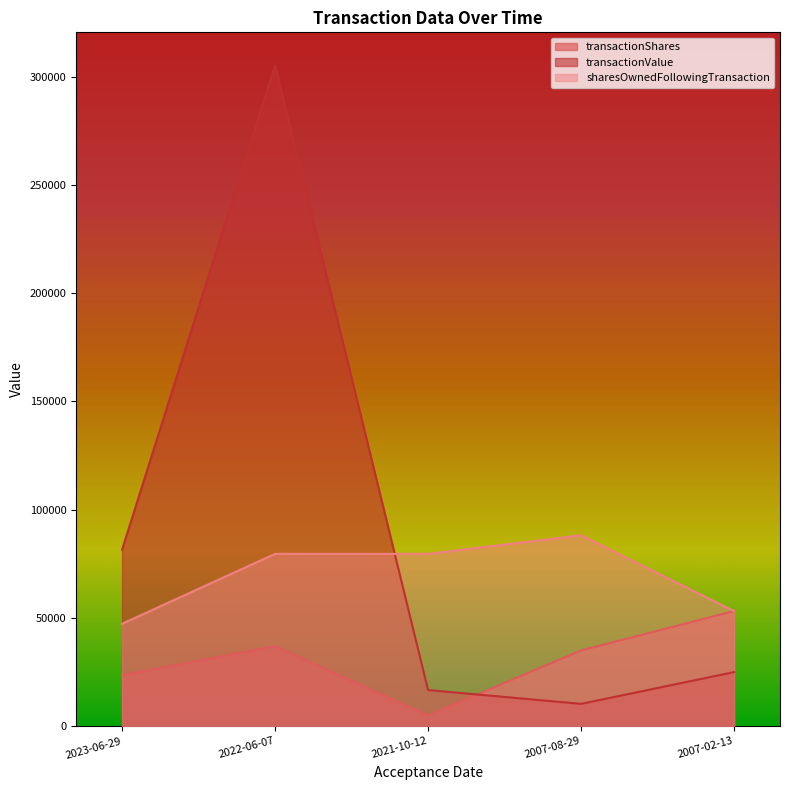

Does the chart have visible grid lines?

No